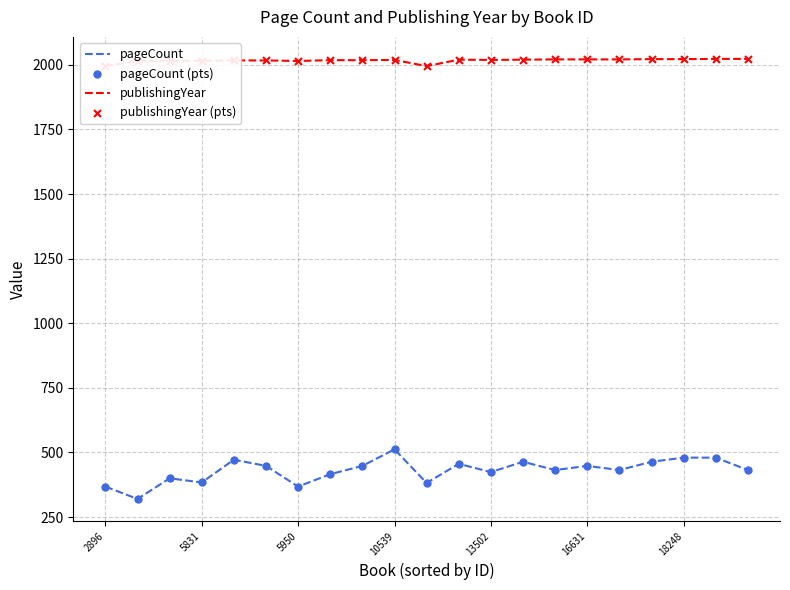

Which series has the largest Y range (max minus min)?

pageCount